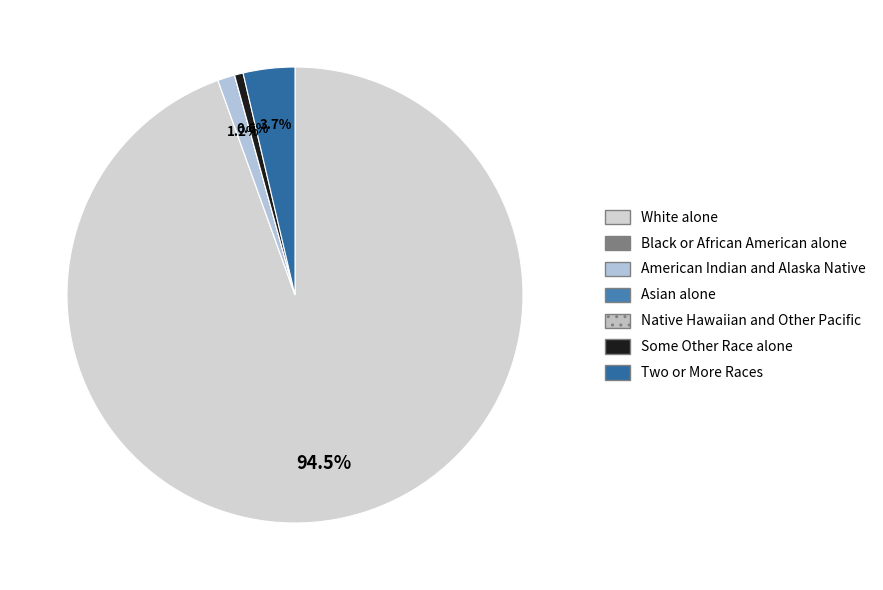

To the nearest percent, what is the difference between the largest and smallest slice percentages?

95%